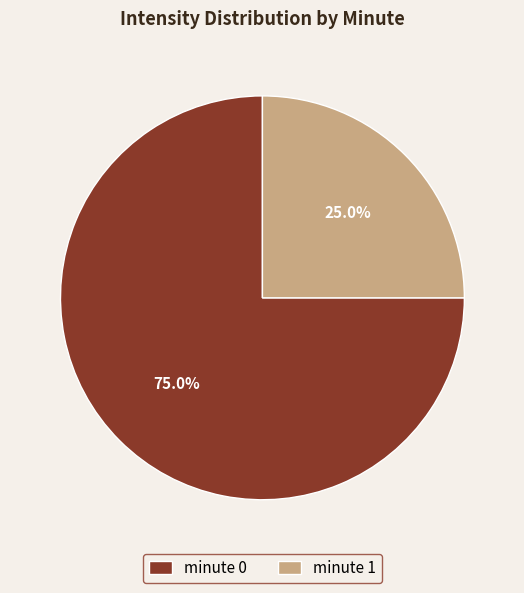

How much of the chart is everything except minute 1?

75.0%